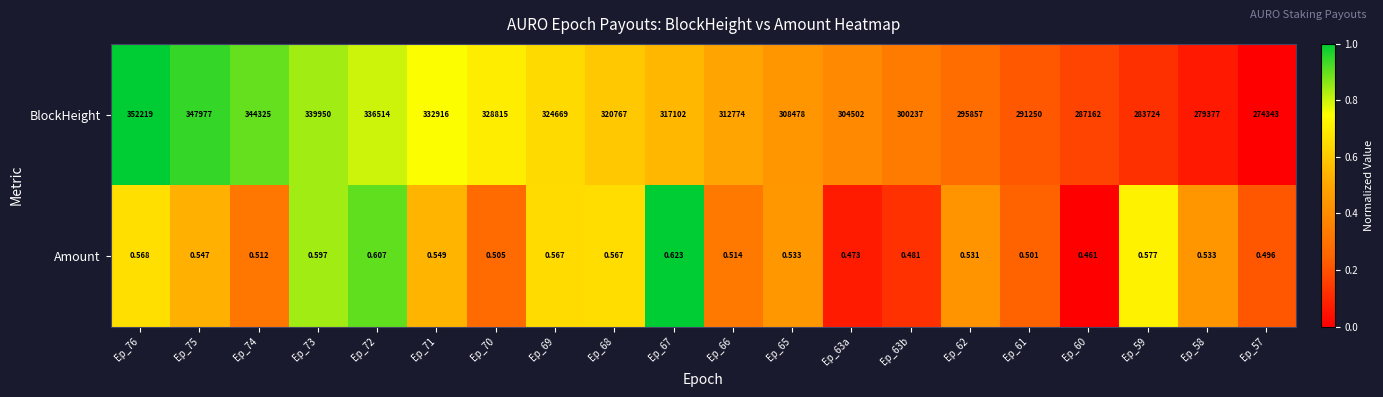

Rank the series at Ep_61 from highest to lowest value.

BlockHeight, Amount